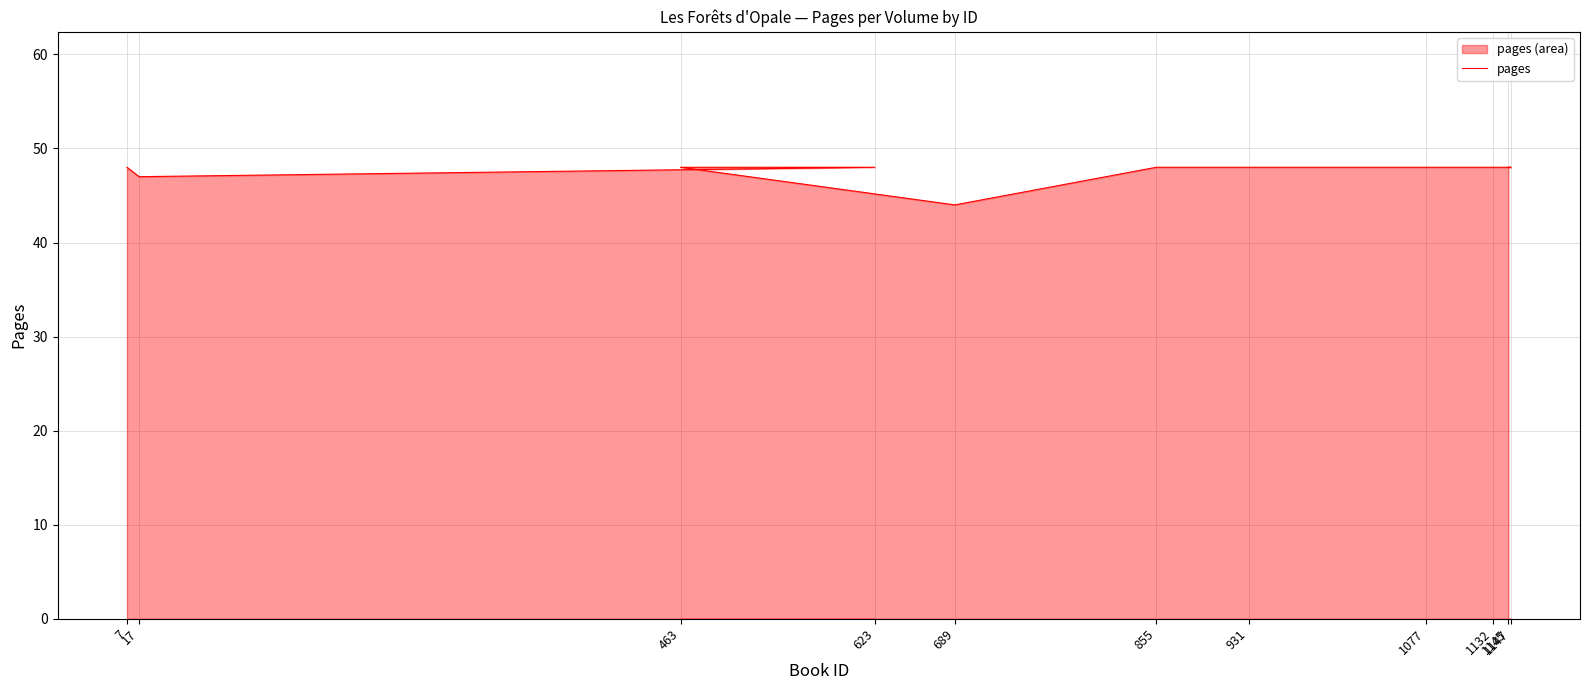

Where is the data nearest to the value 46?

17